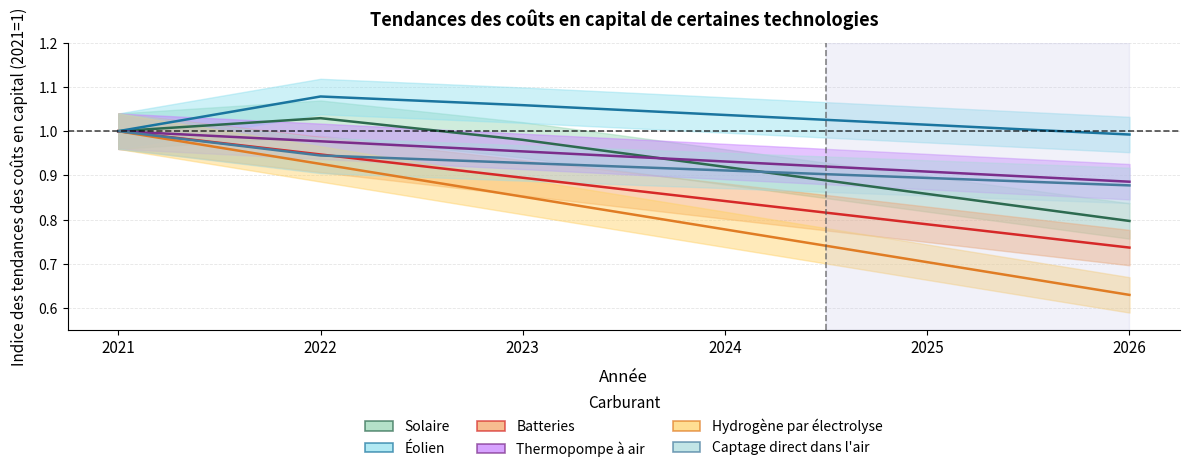

What is the value of the Hydrogène par électrolyse point at the 6th from the left?

0.6